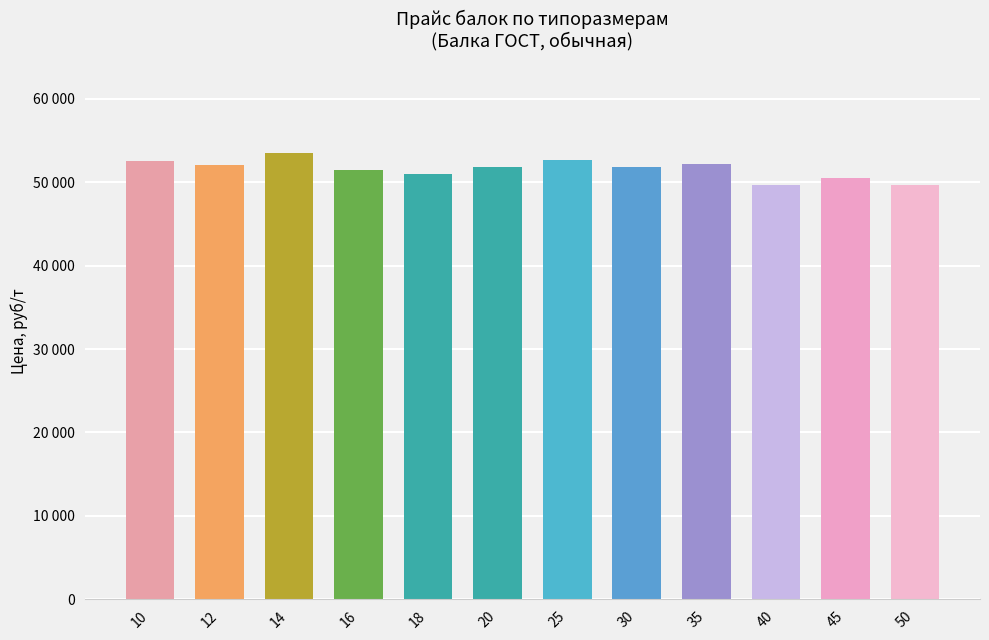

Which label corresponds to the largest value in the chart?

14